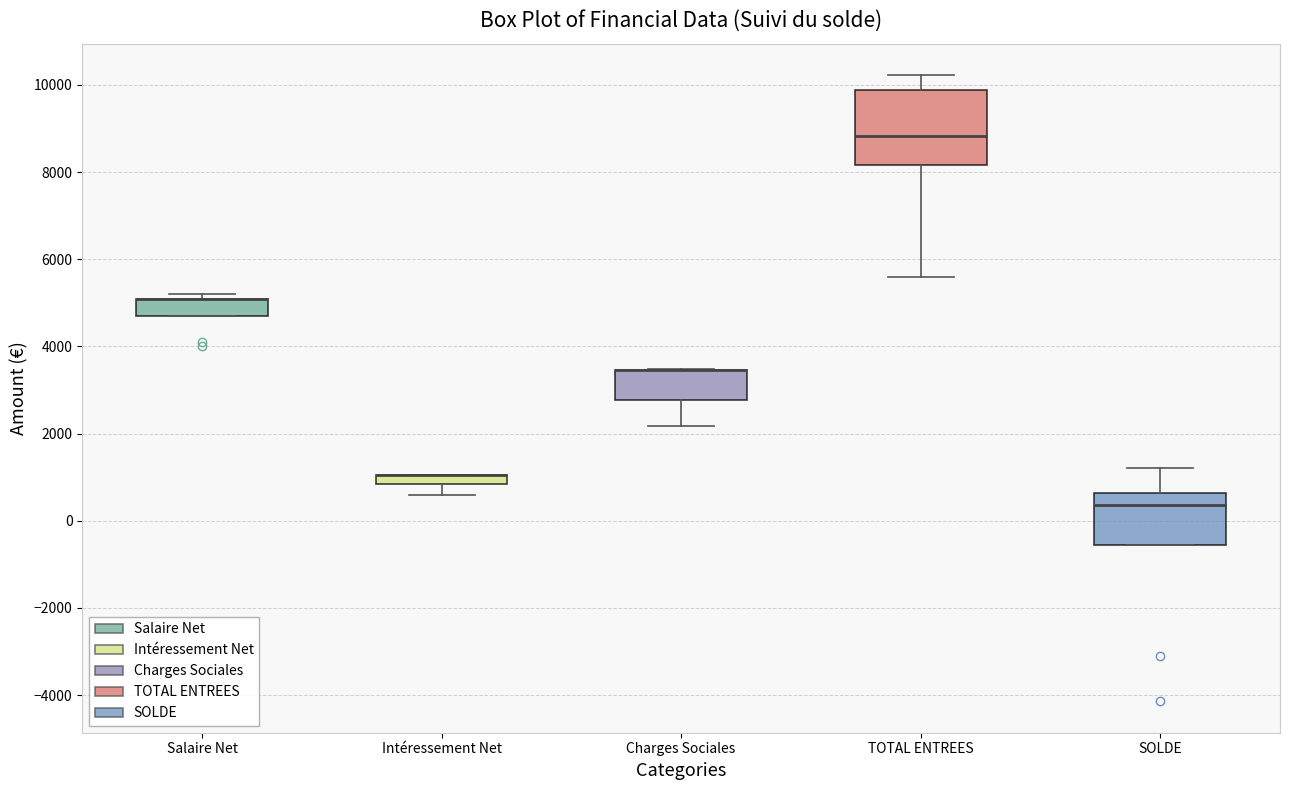

Where is the lower edge of the box for Charges Sociales on the y-axis? The values are not printed on the chart, so give them approximately, as read against the axis.

2800